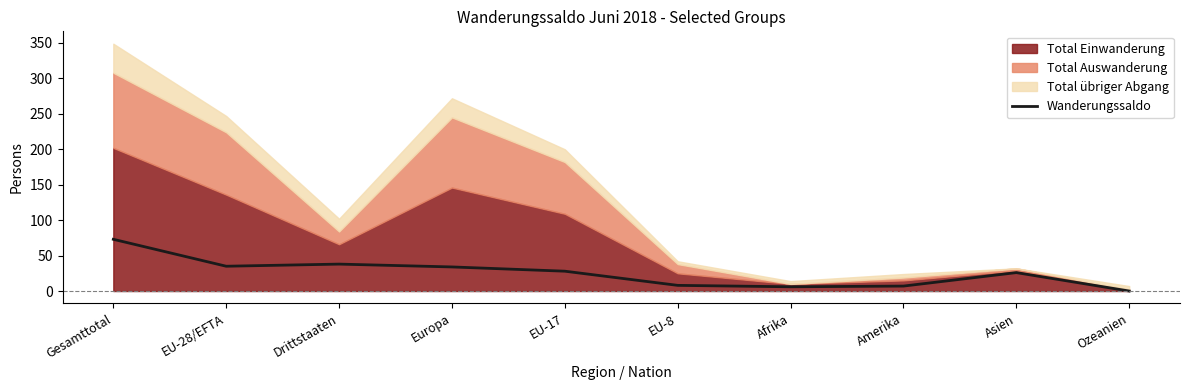

Between Amerika and Europa, which is larger?

Europa